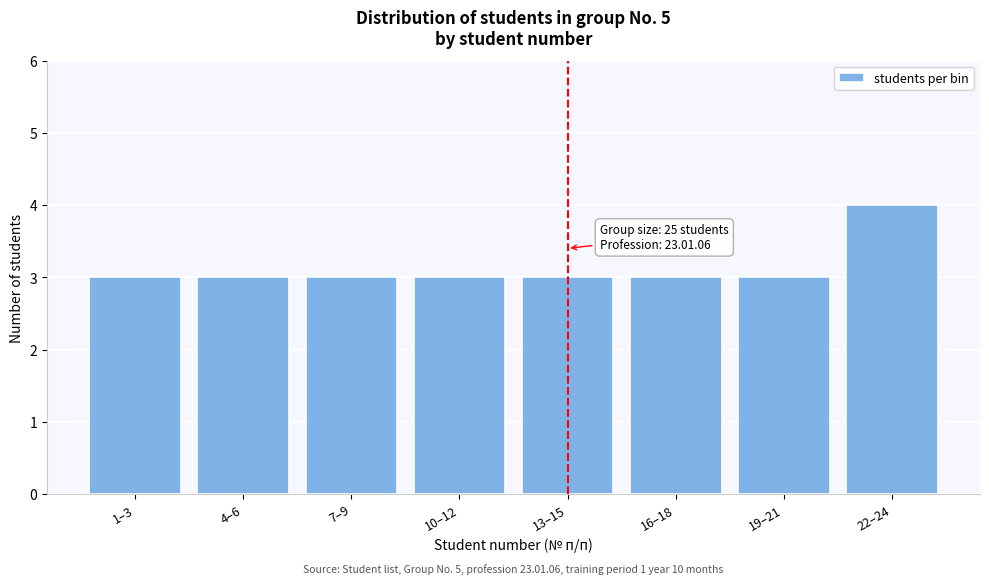

Reading left to right, what are all the values shown in this chart?

1–3=3	4–6=3	7–9=3	10–12=3	13–15=3	16–18=3	19–21=3	22–24=4